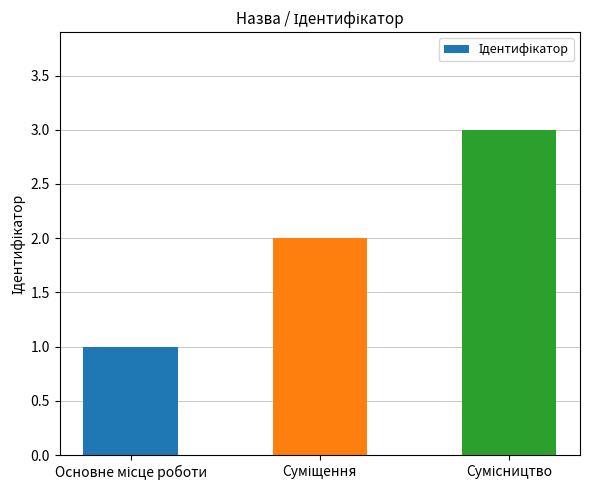

How many series are shown in this chart?

1